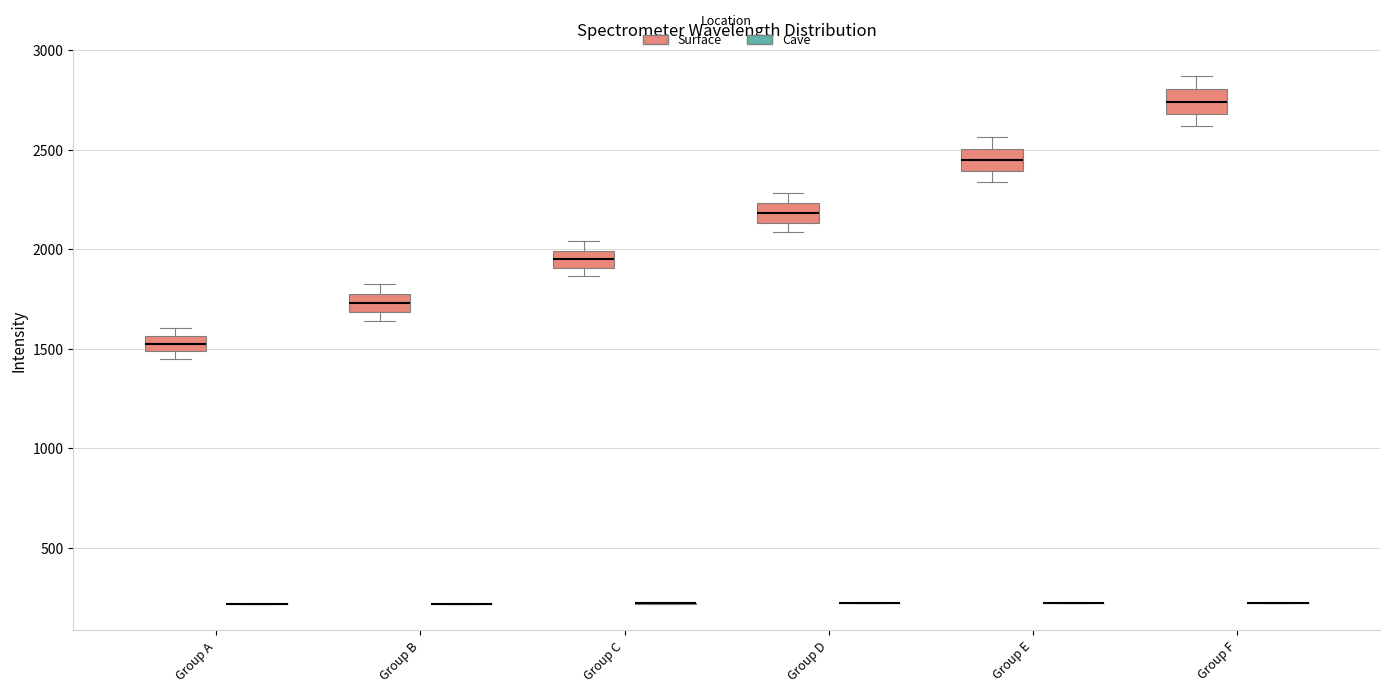

Where is the lower edge of the box for Group D (Surface) on the y-axis? The values are not printed on the chart, so give them approximately, as read against the axis.

2150